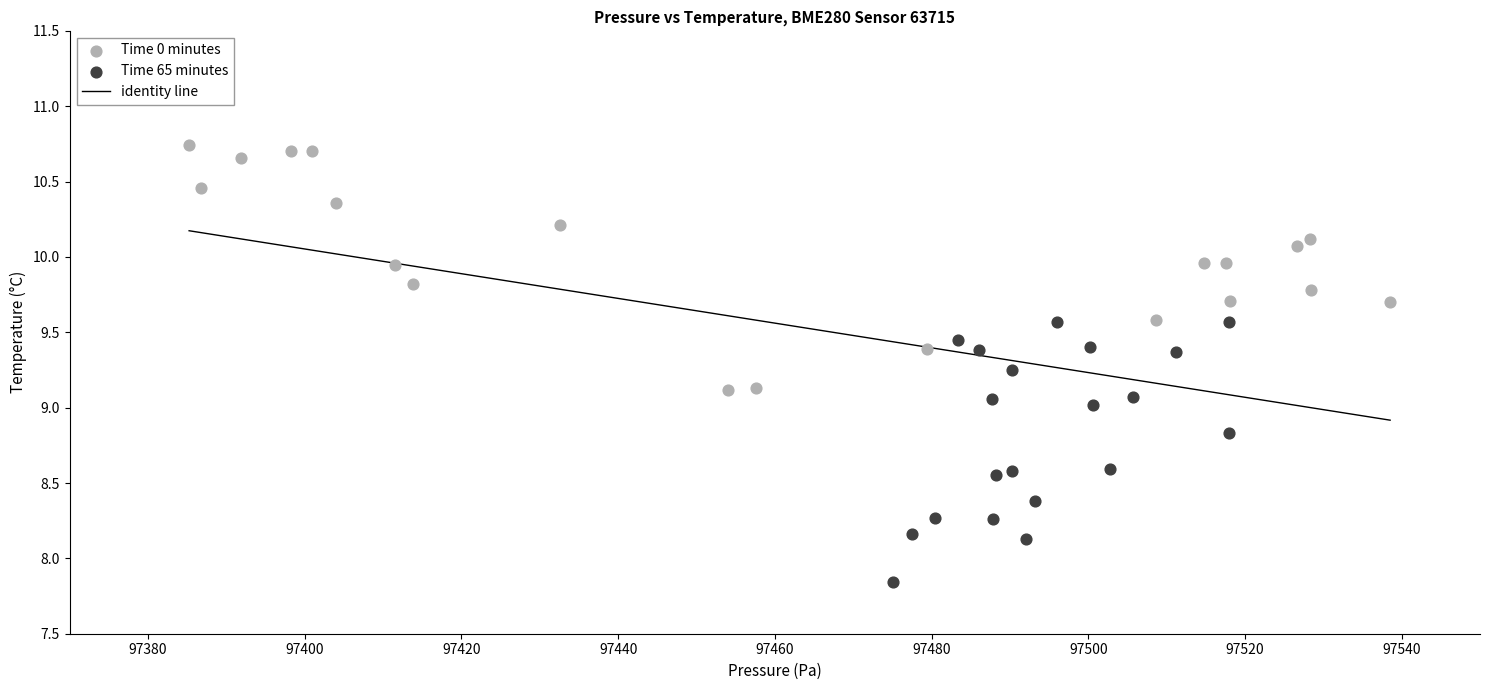

Which series contains the lowest Y value?

Time 65 minutes